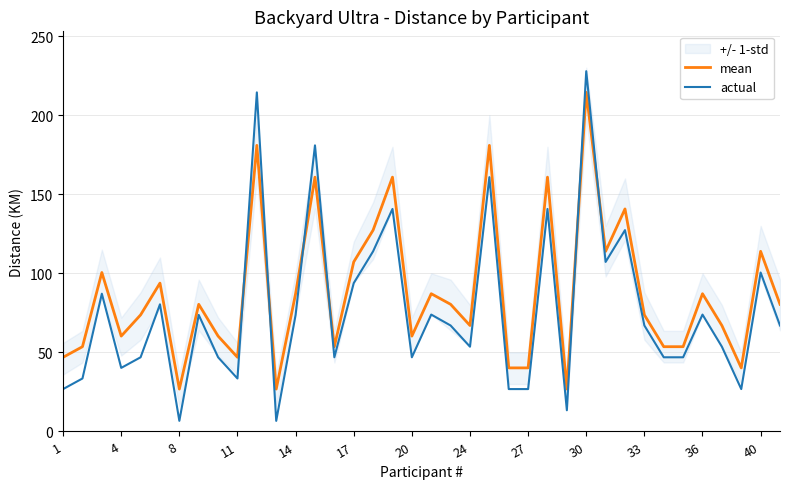

What is the sum of all actual values?

2901.5